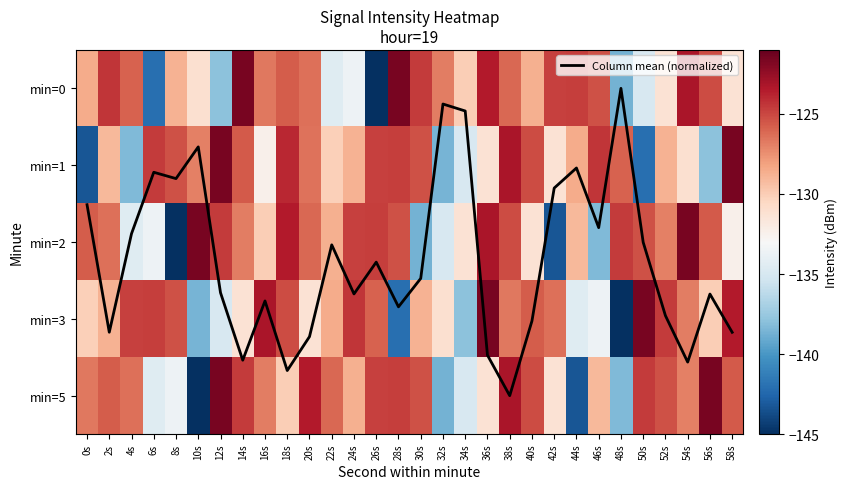

Which has a higher value, 20s or 50s?

20s